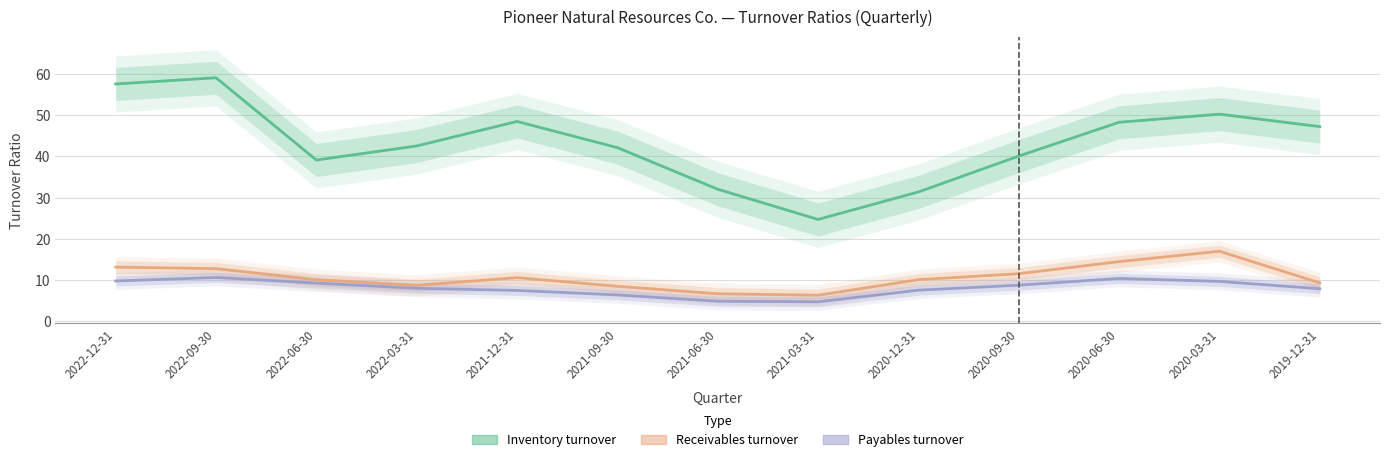

What is the approximate value of Inventory turnover at 2021-12-31?

48.4